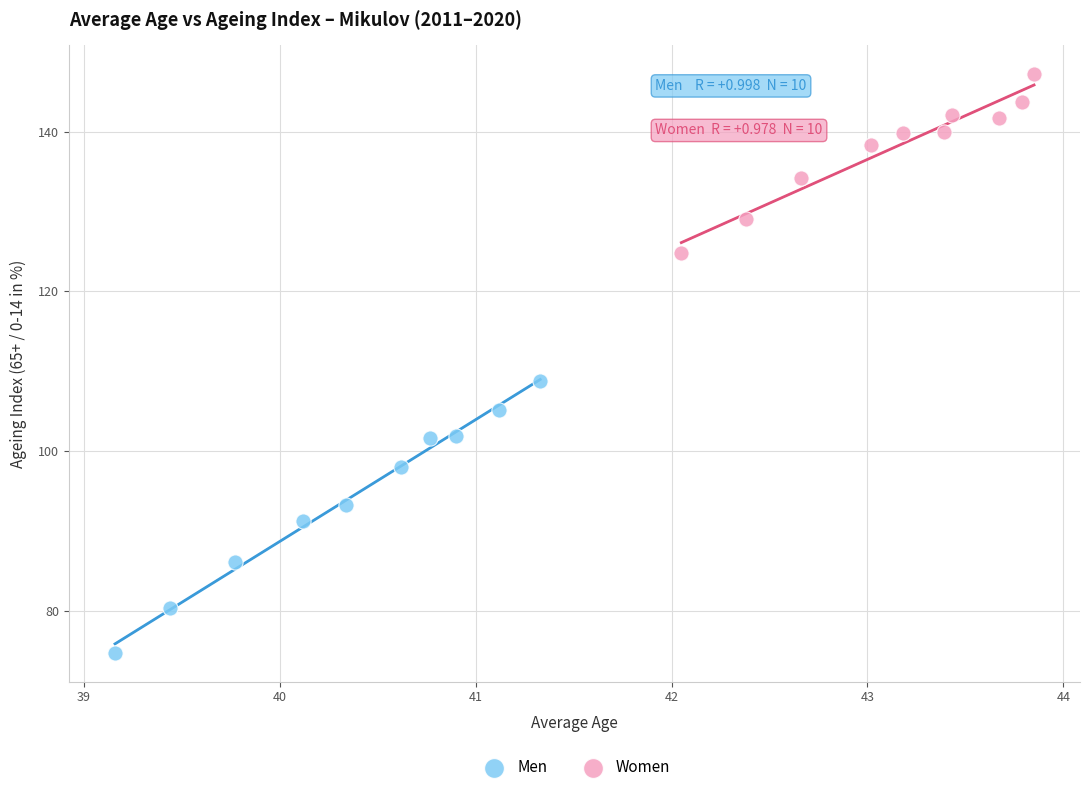

Which series has the largest Y range (max minus min)?

Men